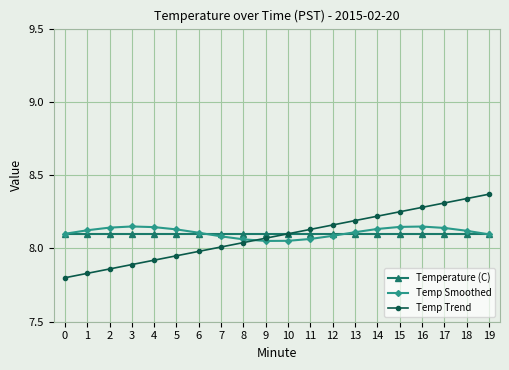

The Temp Trend series shows 8.3 at 17. True or false?

True